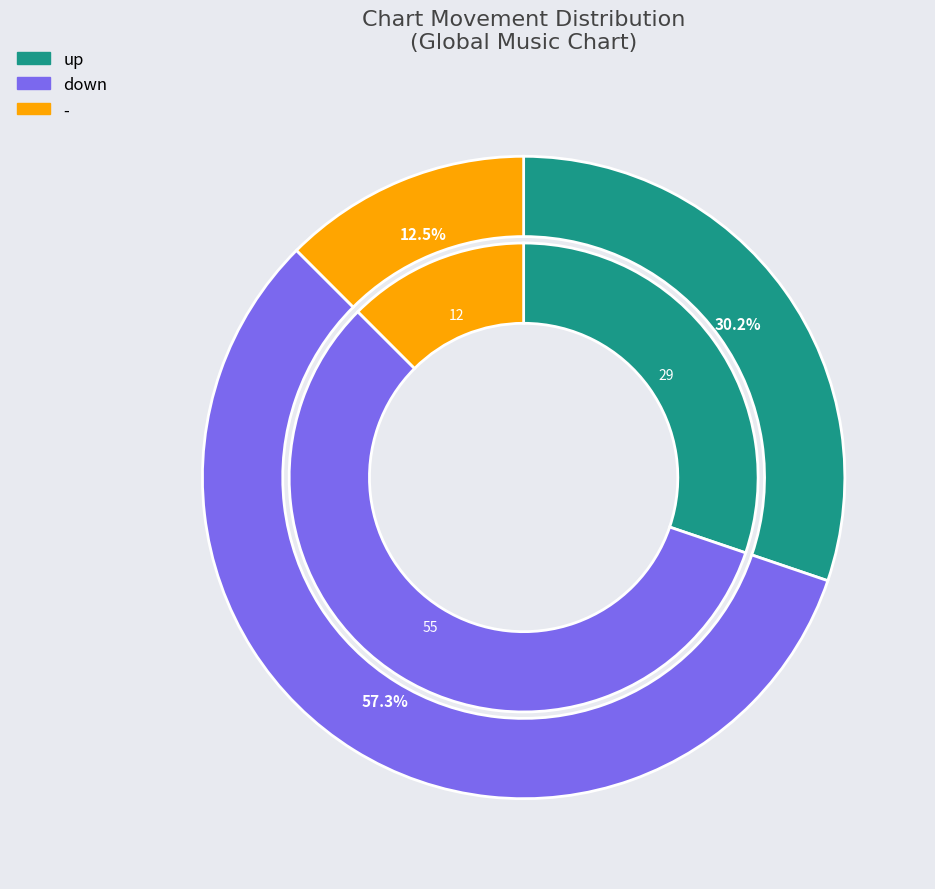

How many slices are in this pie chart?

3